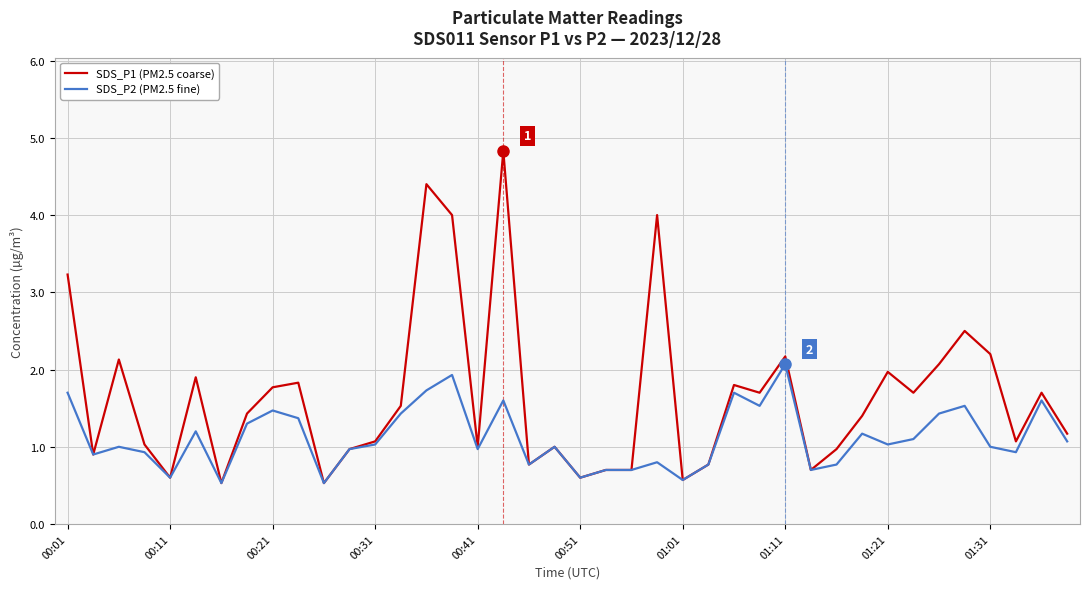

Which series has the largest total across all categories?

SDS_P1 (PM2.5 coarse)